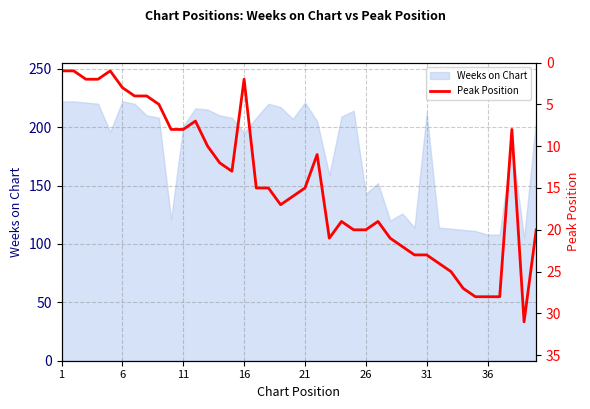

What is the minimum value for Weeks on Chart?

105